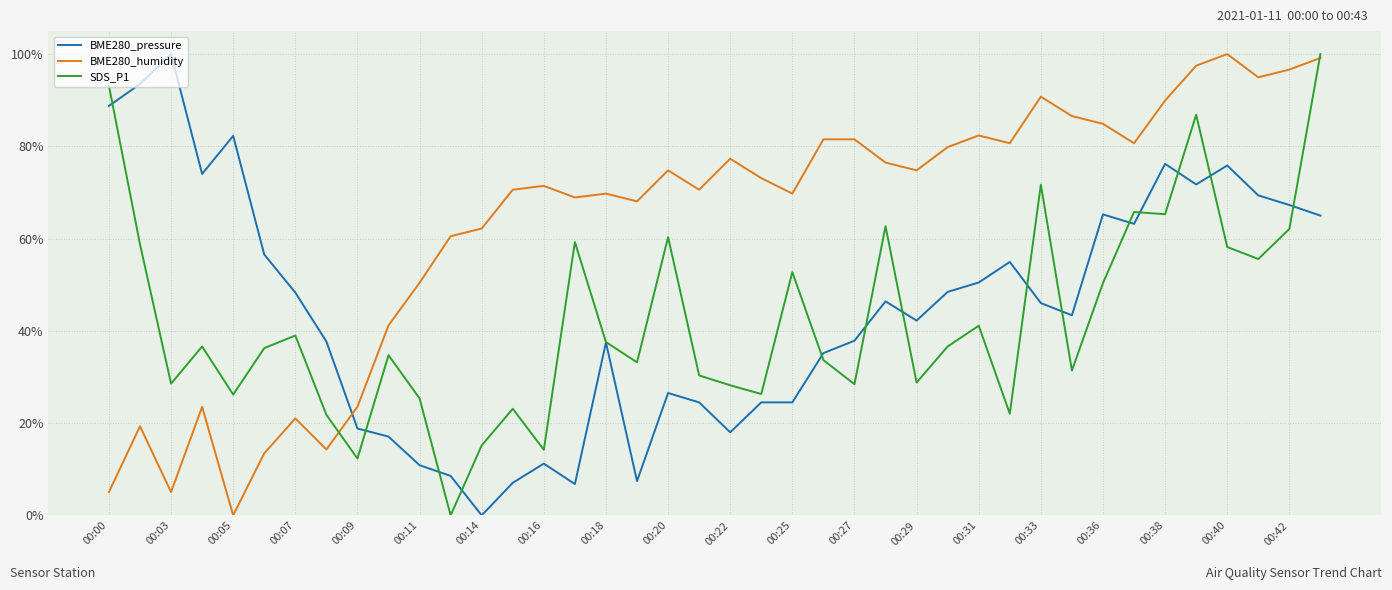

What is the maximum value shown in the chart?

100.0